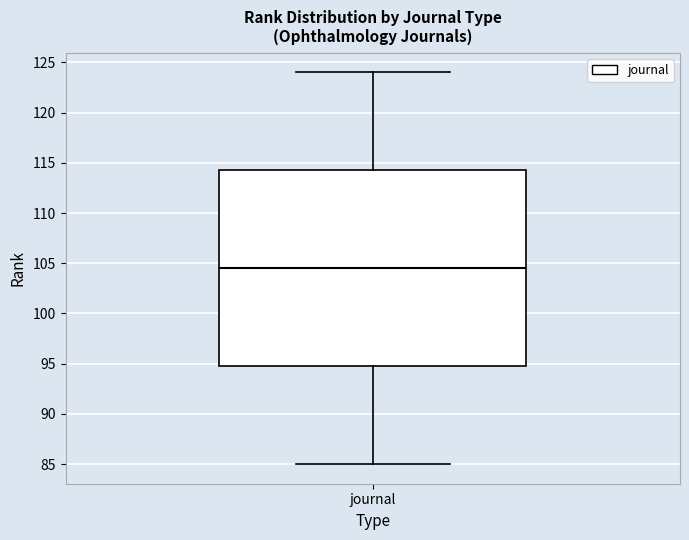

Read this box plot against the y-axis: the position of the median line, the range covered by the box, and the ends of both whiskers. The values are not printed on the chart, so give them approximately, as read against the axis.

median 104.5, box 95.0 to 114.5, whiskers 85.0 to 124.0